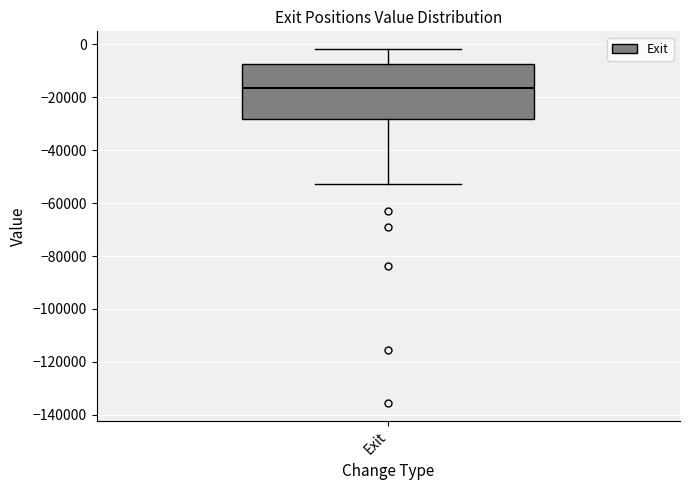

Read this box plot against the y-axis: the position of the median line, the range covered by the box, and the ends of both whiskers. The values are not printed on the chart, so give them approximately, as read against the axis.

median -16000, box -28000 to -8000, whiskers -52000 to -2000